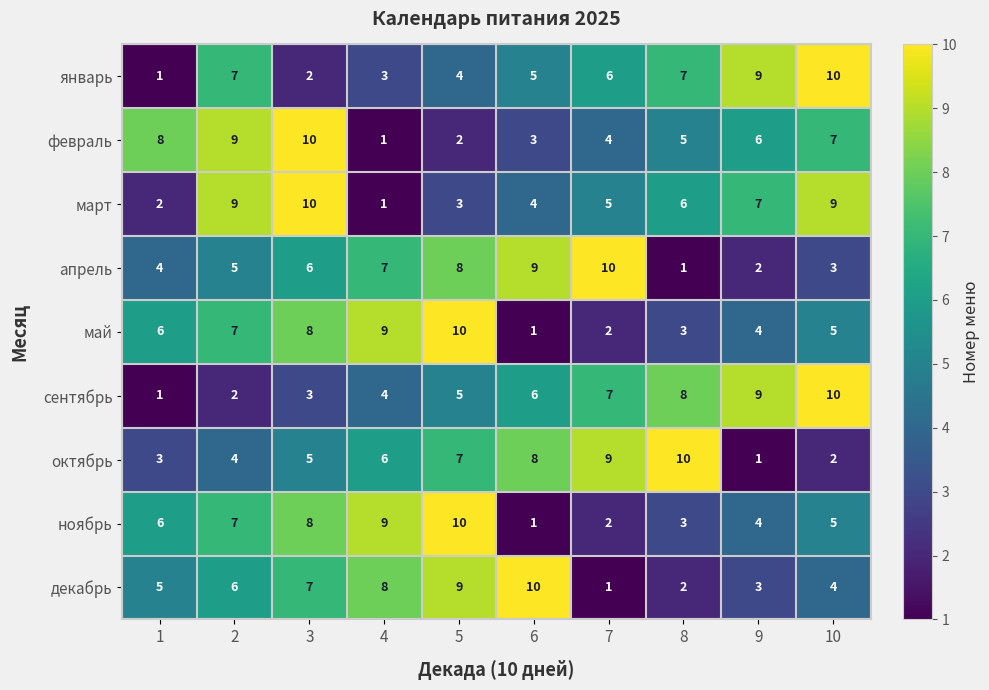

What is the average value of the январь series?

5